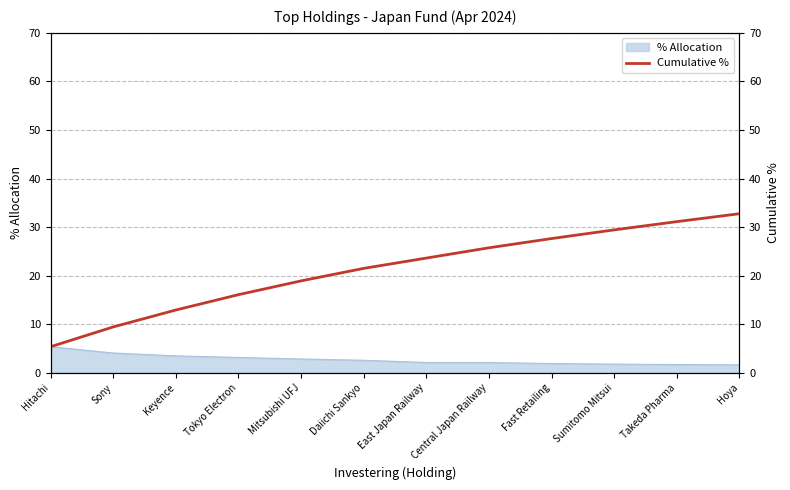

Does the chart display data point markers on the line(s)?

No